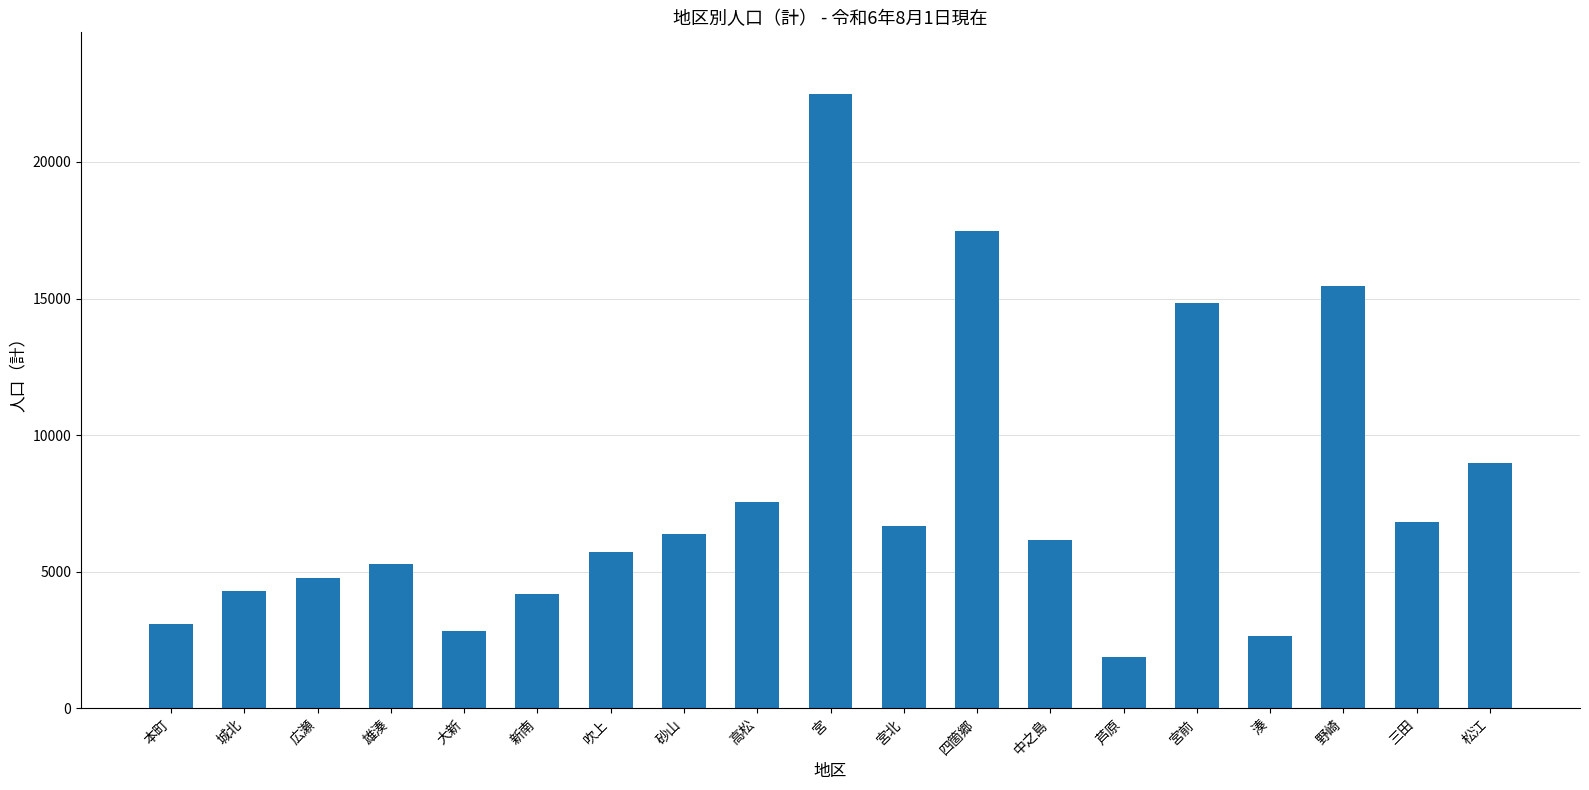

How many values are below 6173?

9